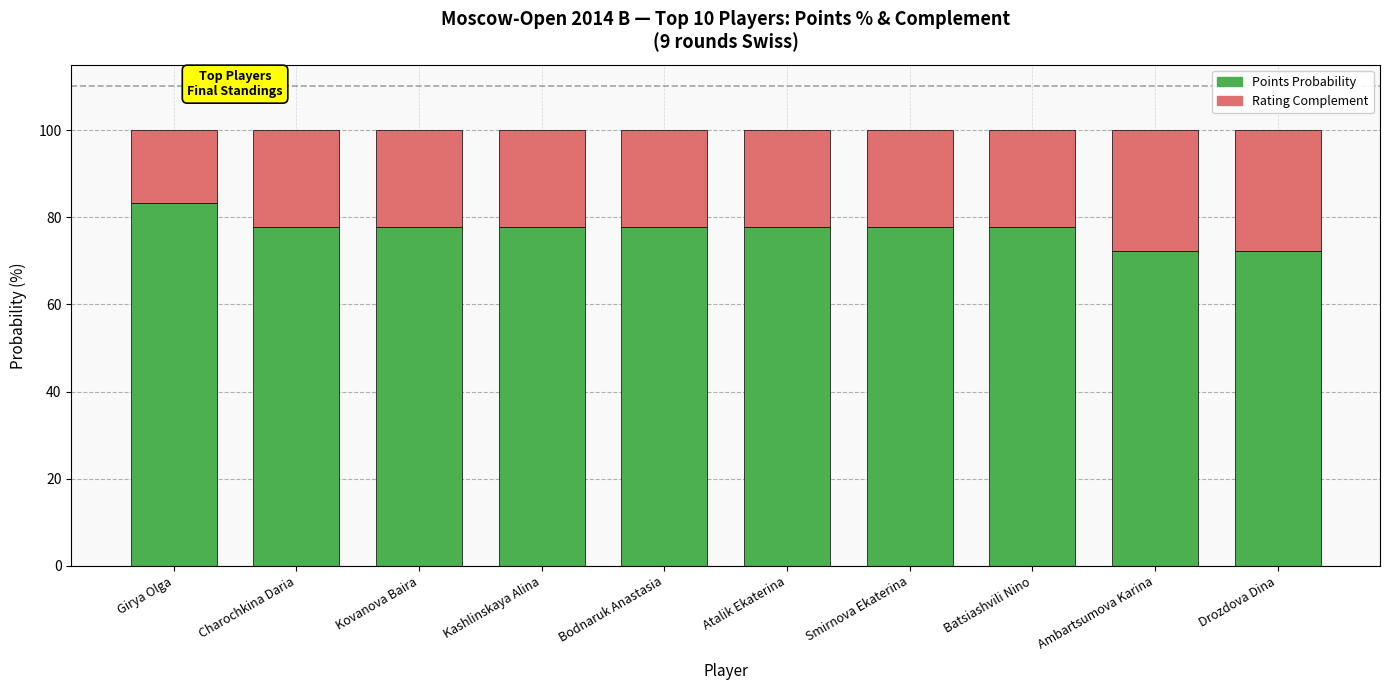

True or false: Points Probability has a value of 137.1 at Kashlinskaya Alina.

False